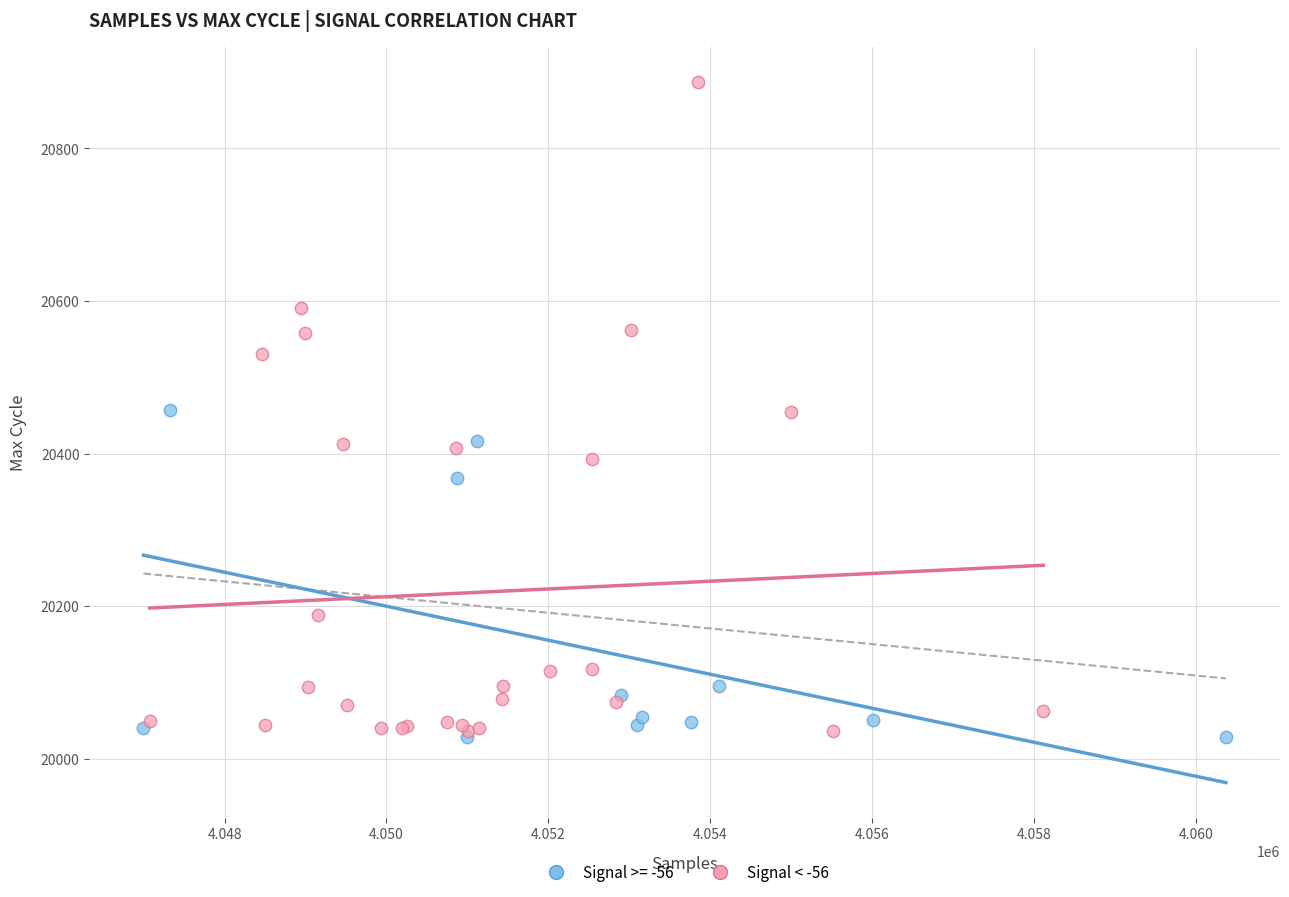

Which series reaches the maximum Y coordinate?

Signal < -56